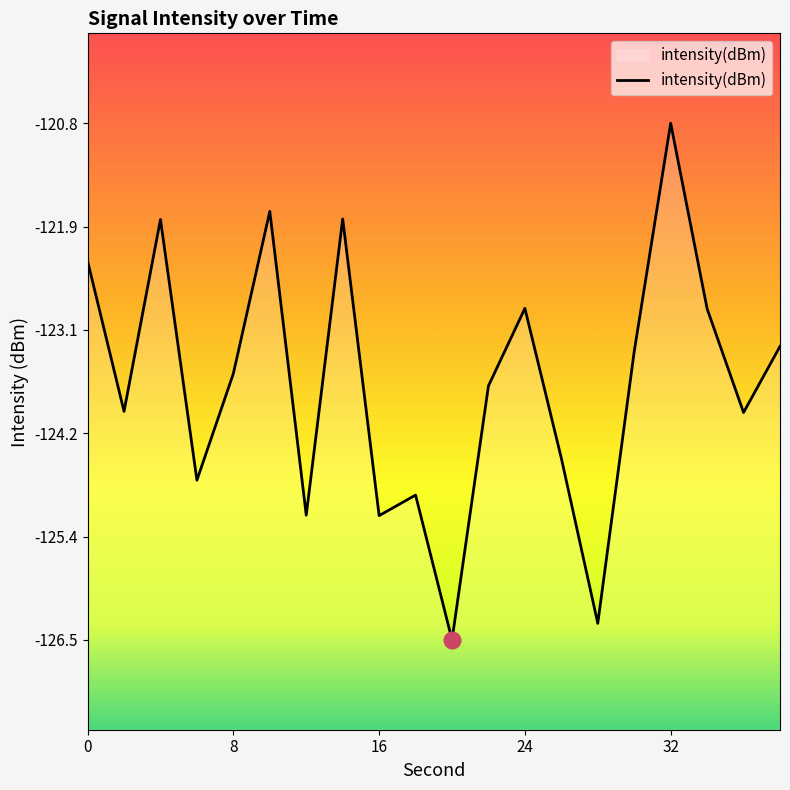

What is the difference between the maximum and minimum values?

5.7